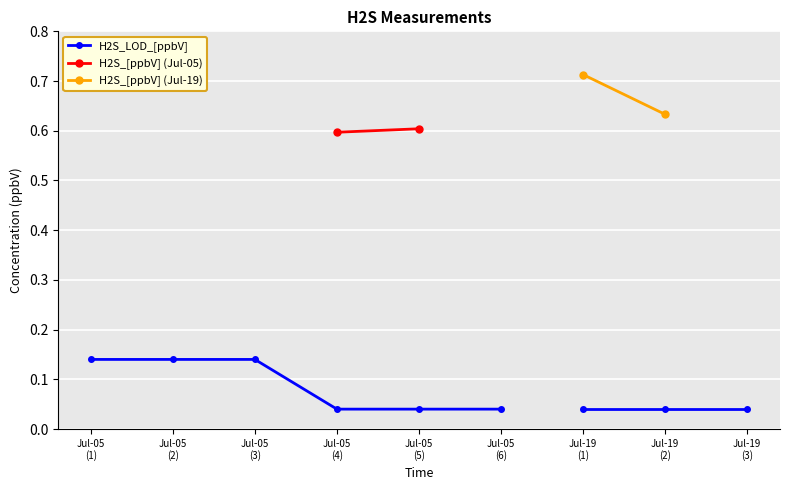

True or false: H2S_LOD_[ppbV] has more than 2 interior local peaks.

False